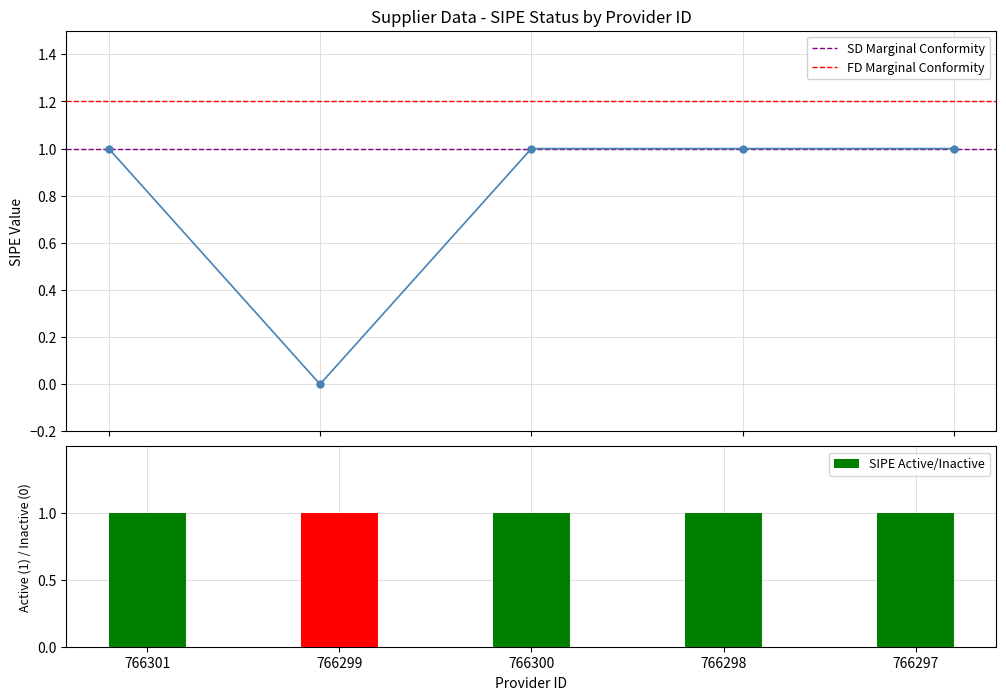

The value at 766299 is 1. True or false?

False